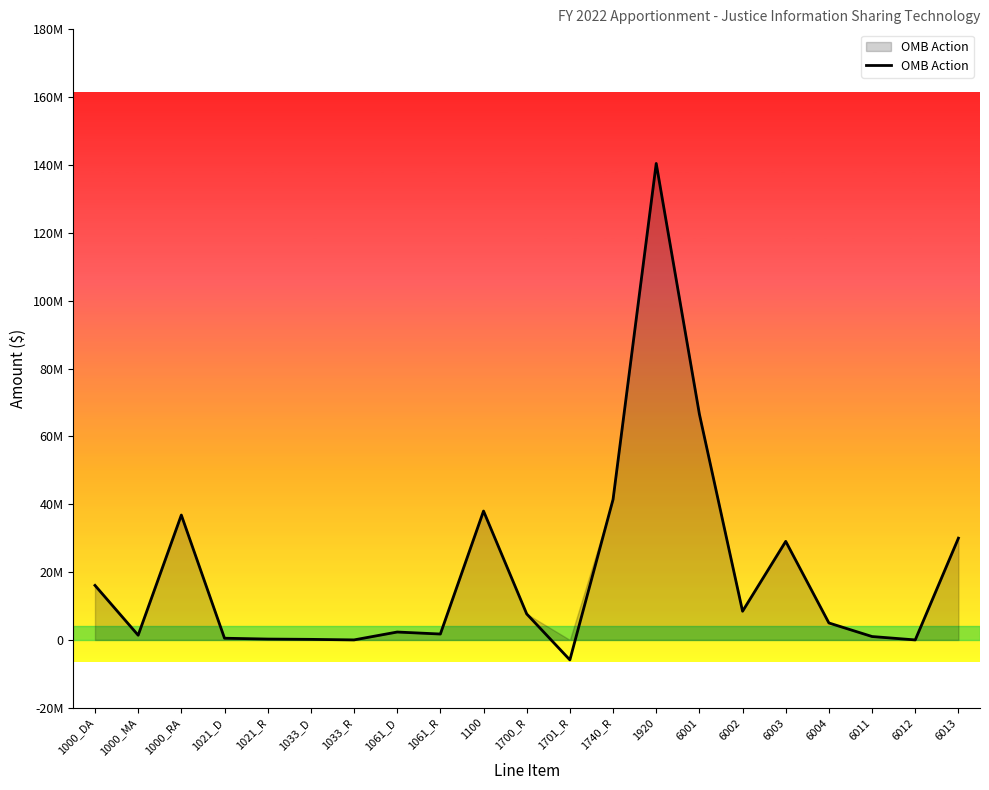

What is the change in value from 1000_RA to 1033_R?

-36808699